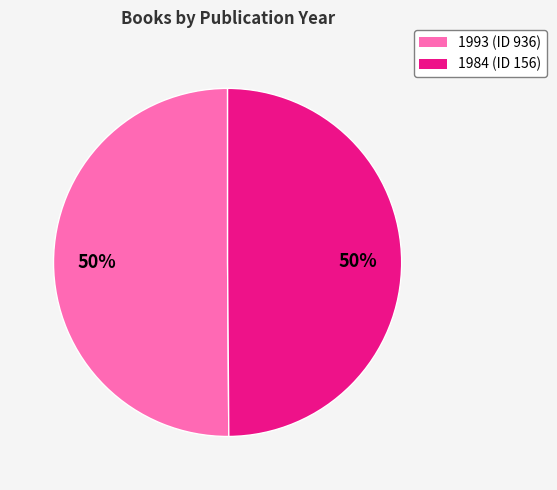

Is it true that 1984 (ID 156) is 59% of the pie?

False